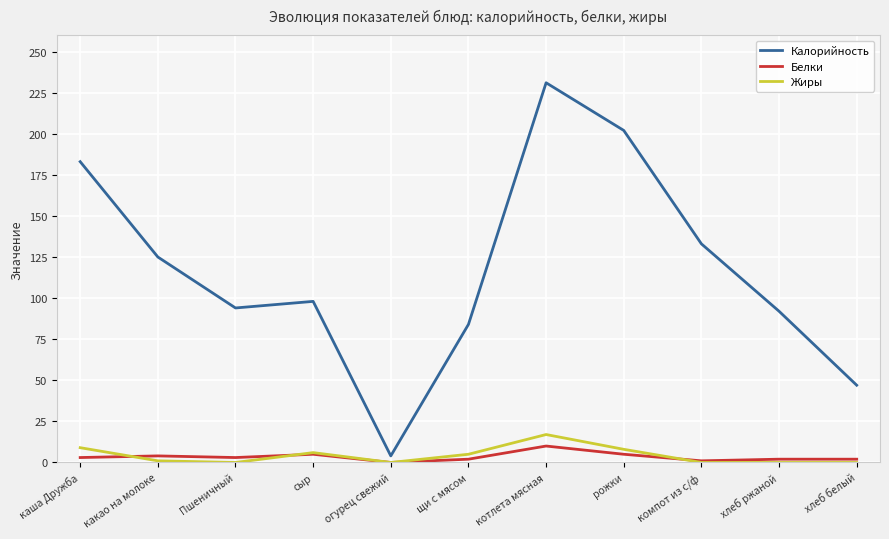

What is the difference between the maximum and second lowest values in the Калорийность series?

184